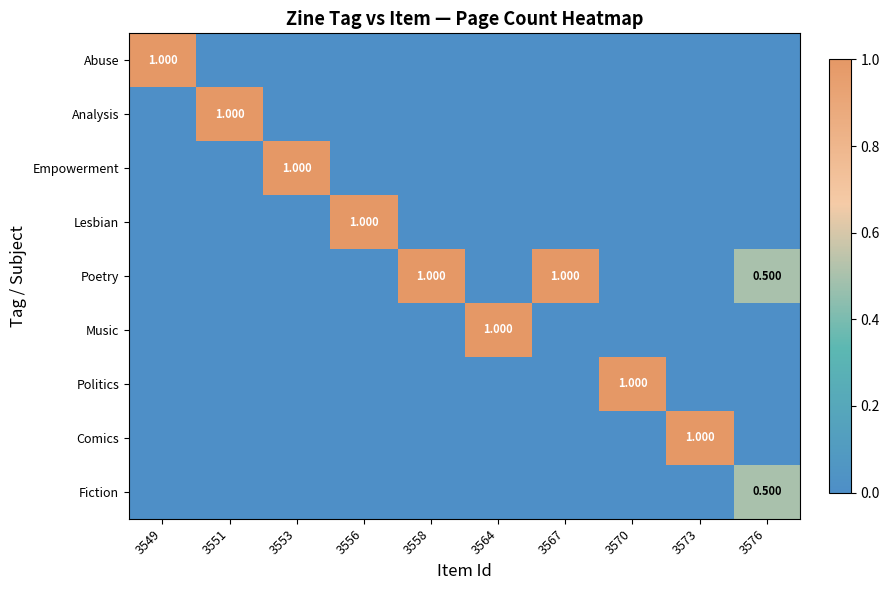

What is the average value of the Fiction series?

0.1